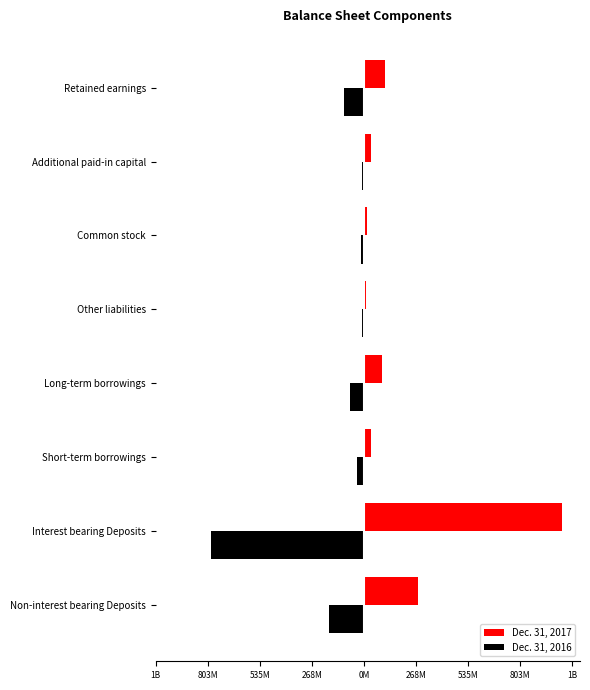

What is the difference between the maximum and minimum values in the Dec. 31, 2016 series?

777.2